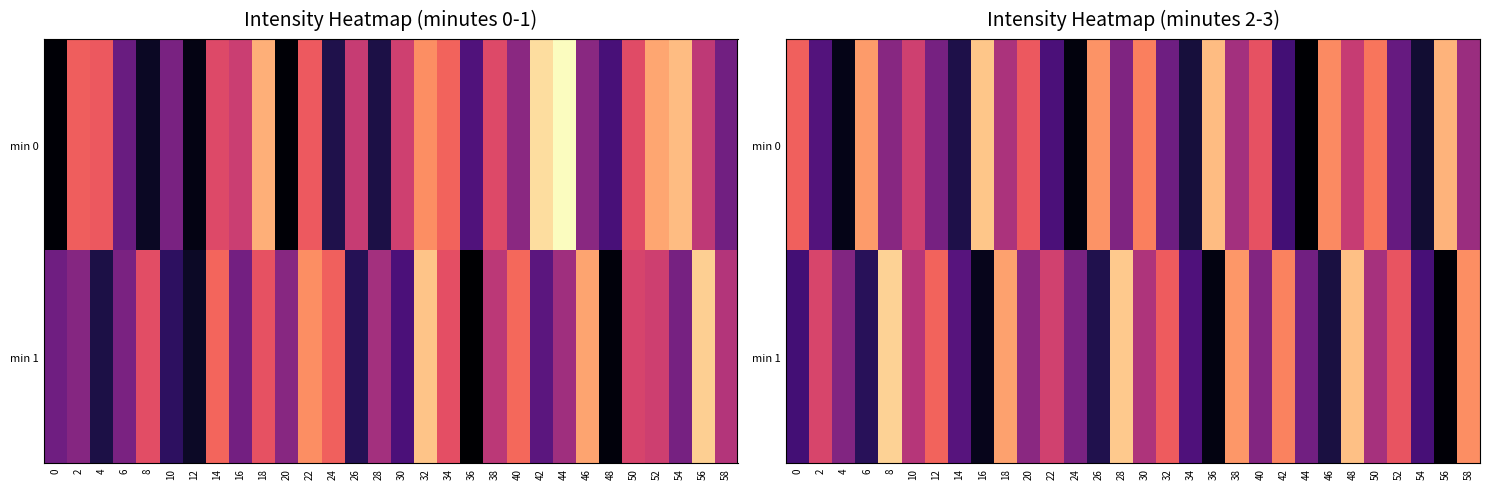

At which label does min 0 reach its peak?

16